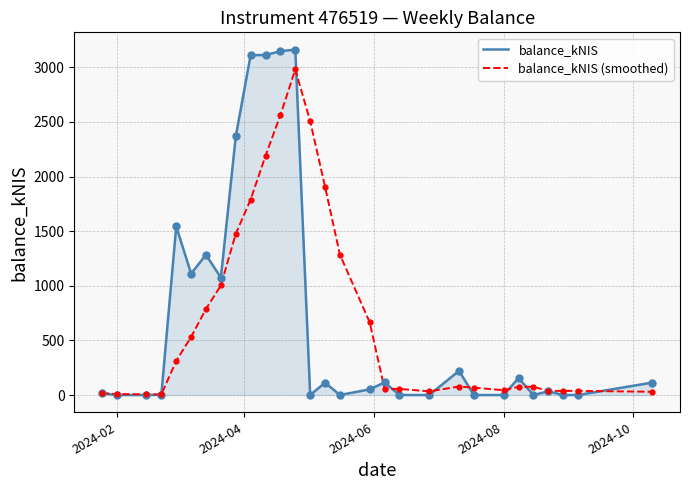

How many lines are shown in the chart?

2